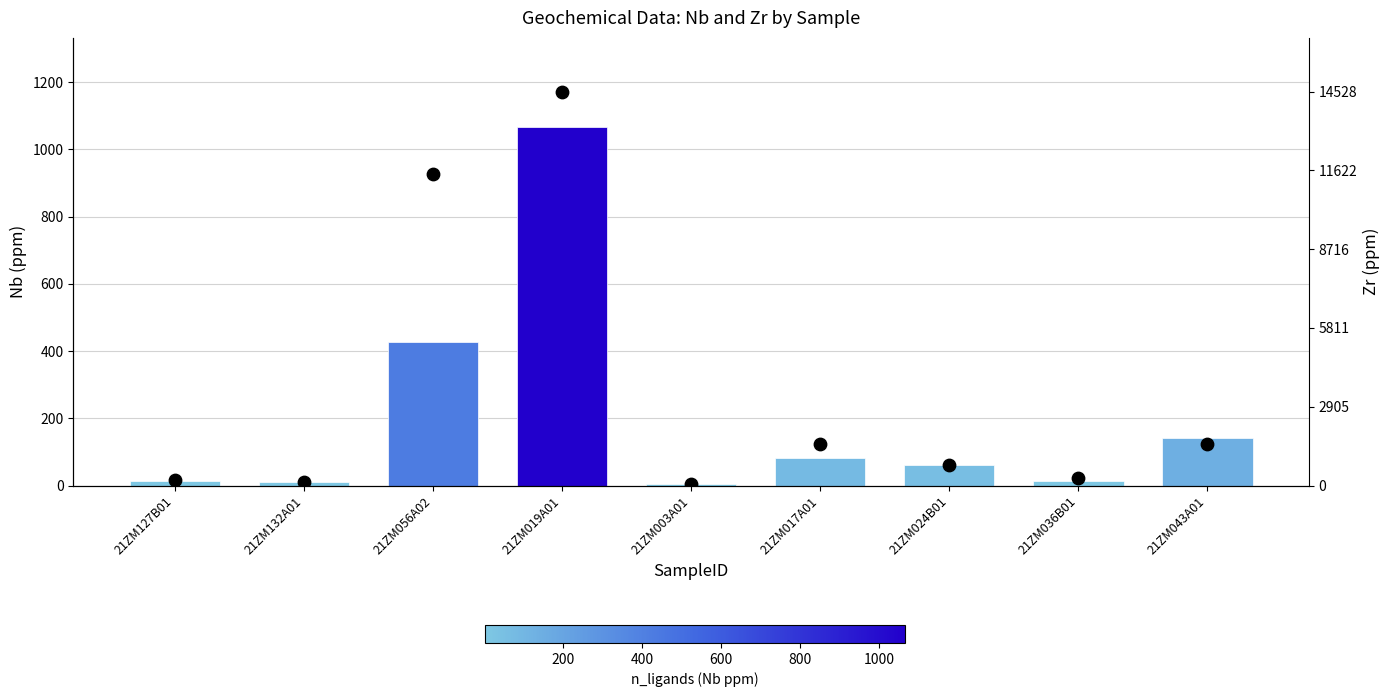

Which series contains the highest Y value?

Zr (ppm)